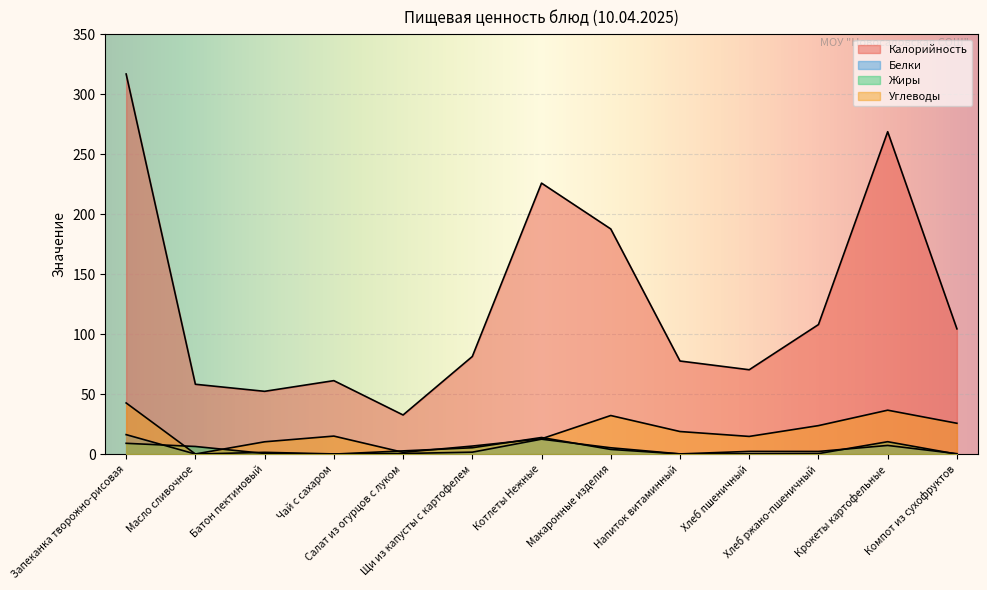

Between Хлеб пшеничный and Салат из огурцов с луком, which is larger?

Хлеб пшеничный